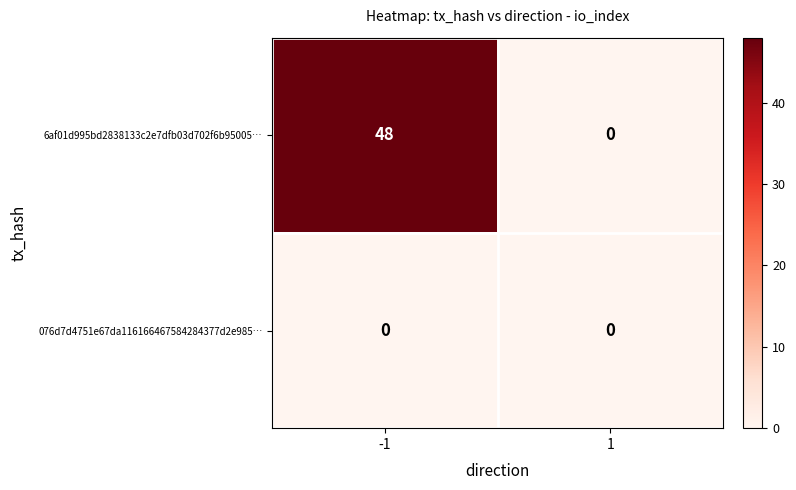

Rank the series at -1 from highest to lowest value.

6af01d995bd2838133c2e7dfb03d702f6b95005…, 076d7d4751e67da116166467584284377d2e985…